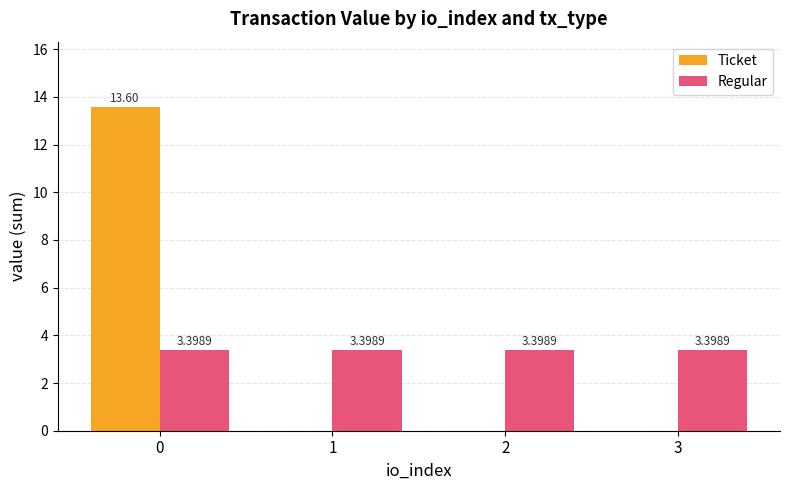

Between 0 and 2, which series saw the biggest shift?

Ticket